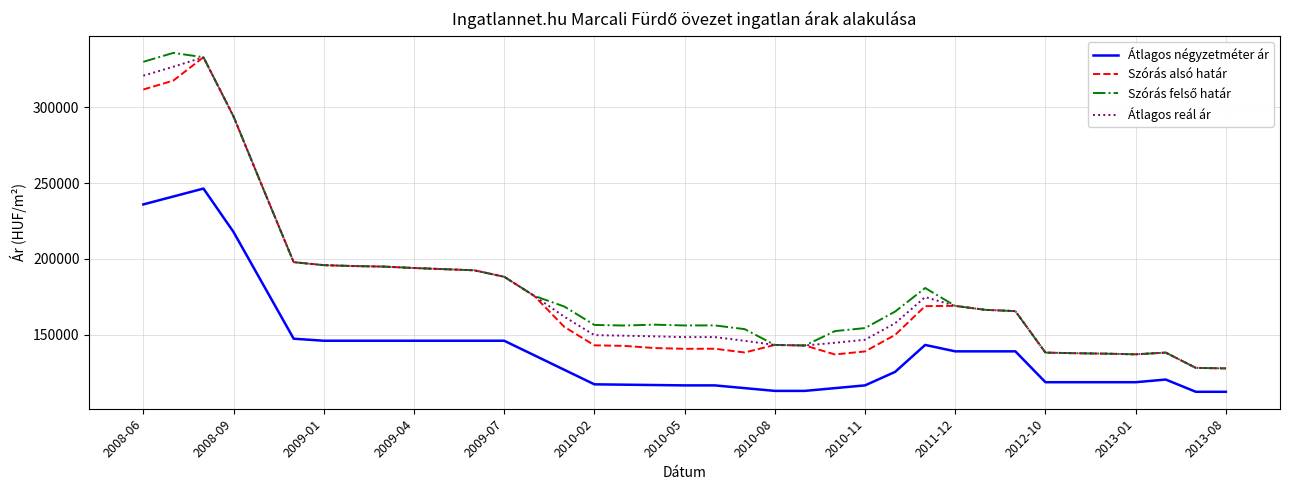

How many distinct data groups are displayed?

4